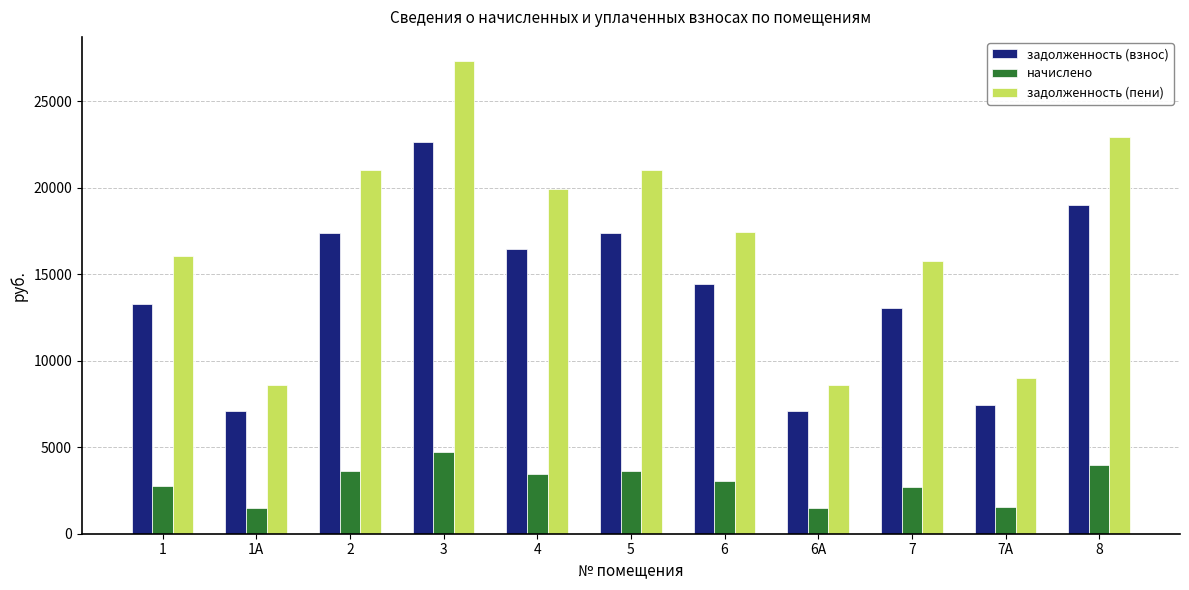

What is the highest value of the задолженность (взнос) series?

22608.8